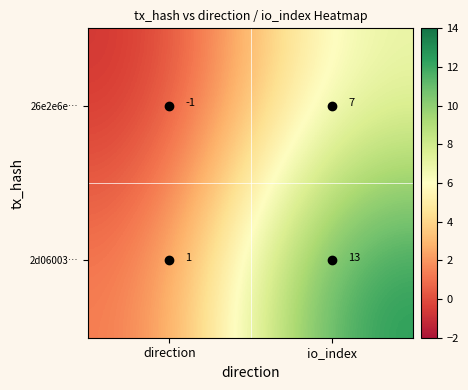

What is the difference between the 26e2e6e… values at io_index and direction?

8